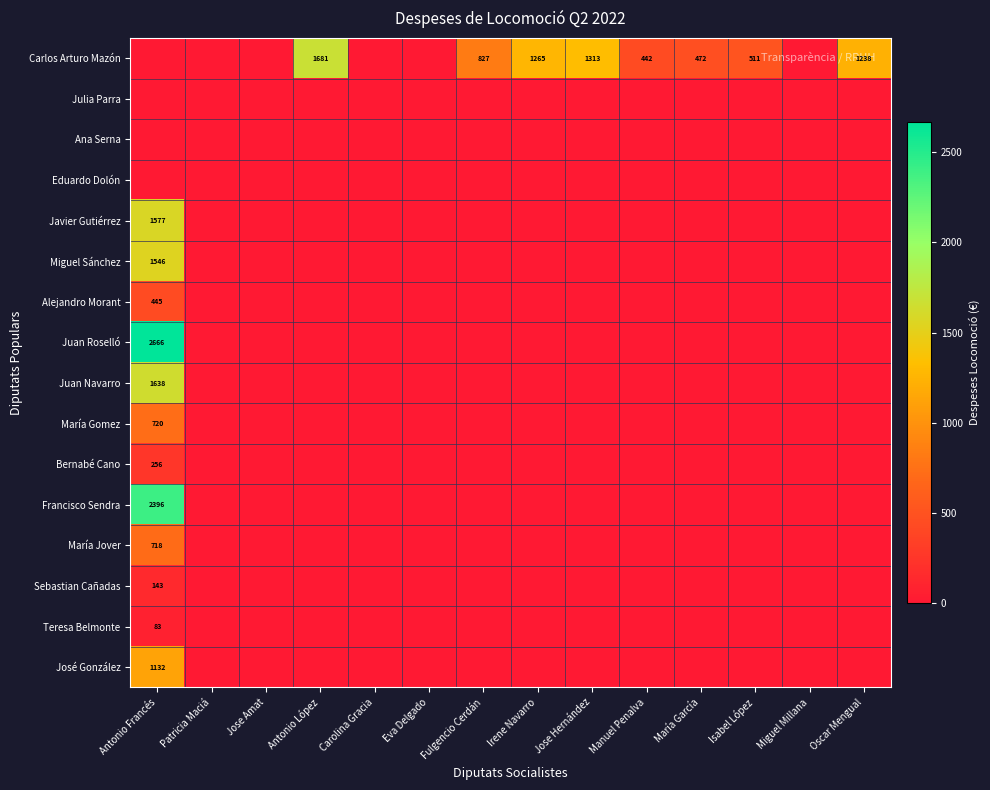

At how many categories does at least one series exceed 1031?

5